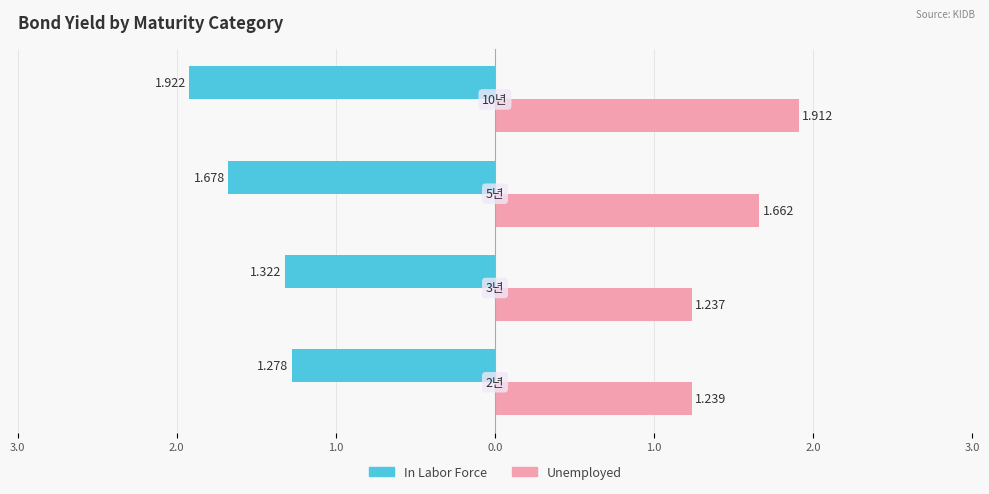

What is the label of the 2nd bar from the right?

5년